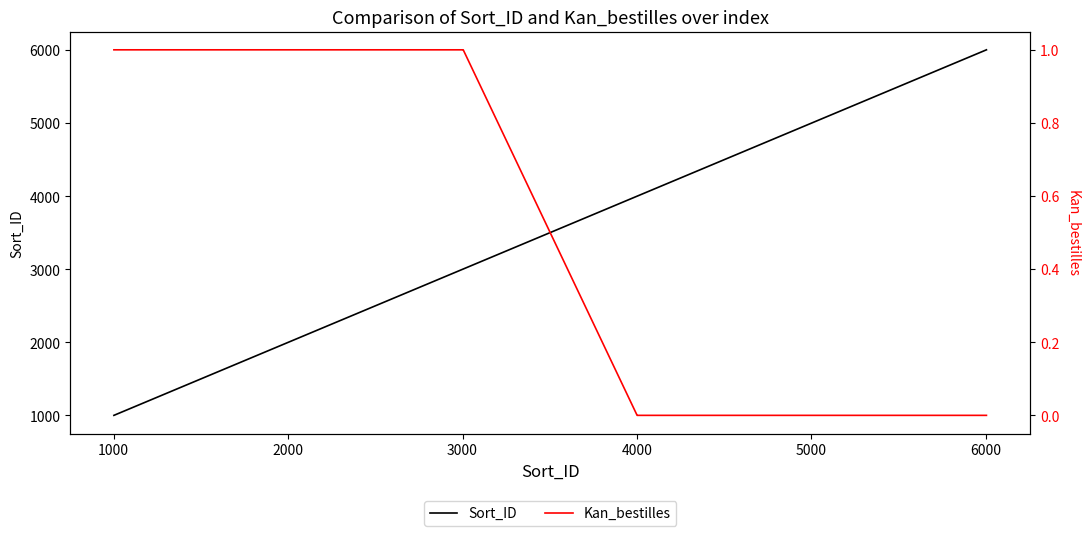

What is the maximum value for Sort_ID?

6004